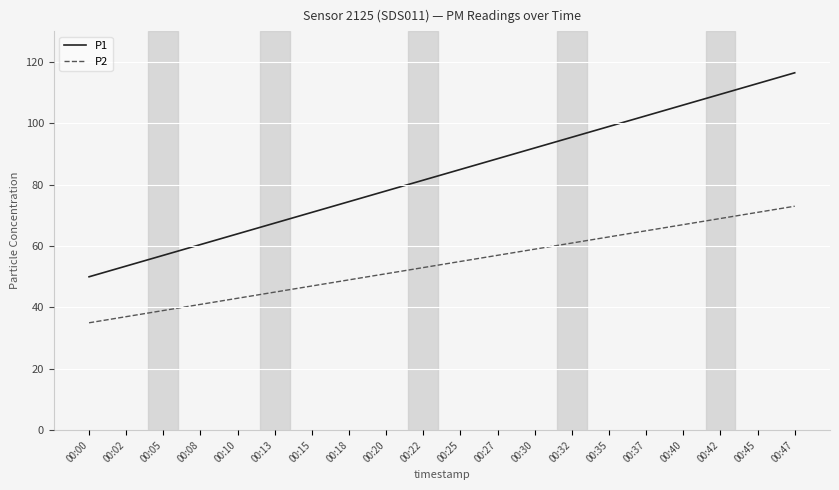

True or false: P2 has more than 0 points higher than both neighbors.

False